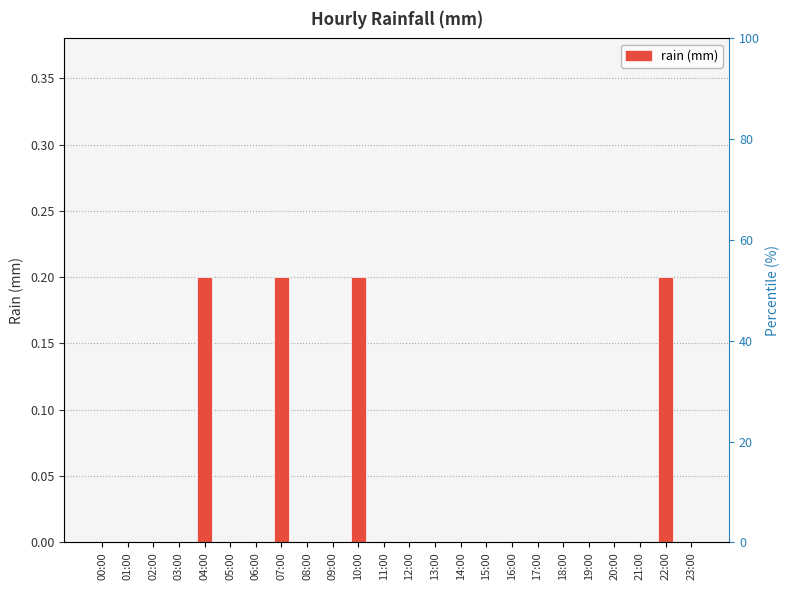

Reading left to right, what are all the values shown in this chart?

00:00=0.0	01:00=0.0	02:00=0.0	03:00=0.0	04:00=0.2	05:00=0.0	06:00=0.0	07:00=0.2	08:00=0.0	09:00=0.0	10:00=0.2	11:00=0.0	12:00=0.0	13:00=0.0	14:00=0.0	15:00=0.0	16:00=0.0	17:00=0.0	18:00=0.0	19:00=0.0	20:00=0.0	21:00=0.0	22:00=0.2	23:00=0.0